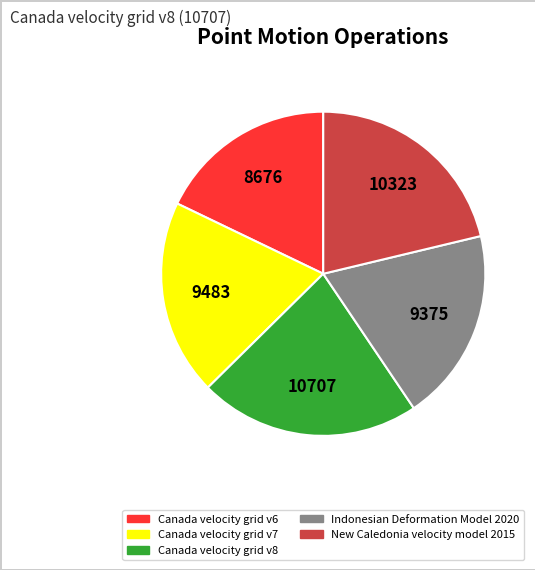

Approximately how many times larger is the value at Canada velocity grid v8 compared to Canada velocity grid v7?

1.1